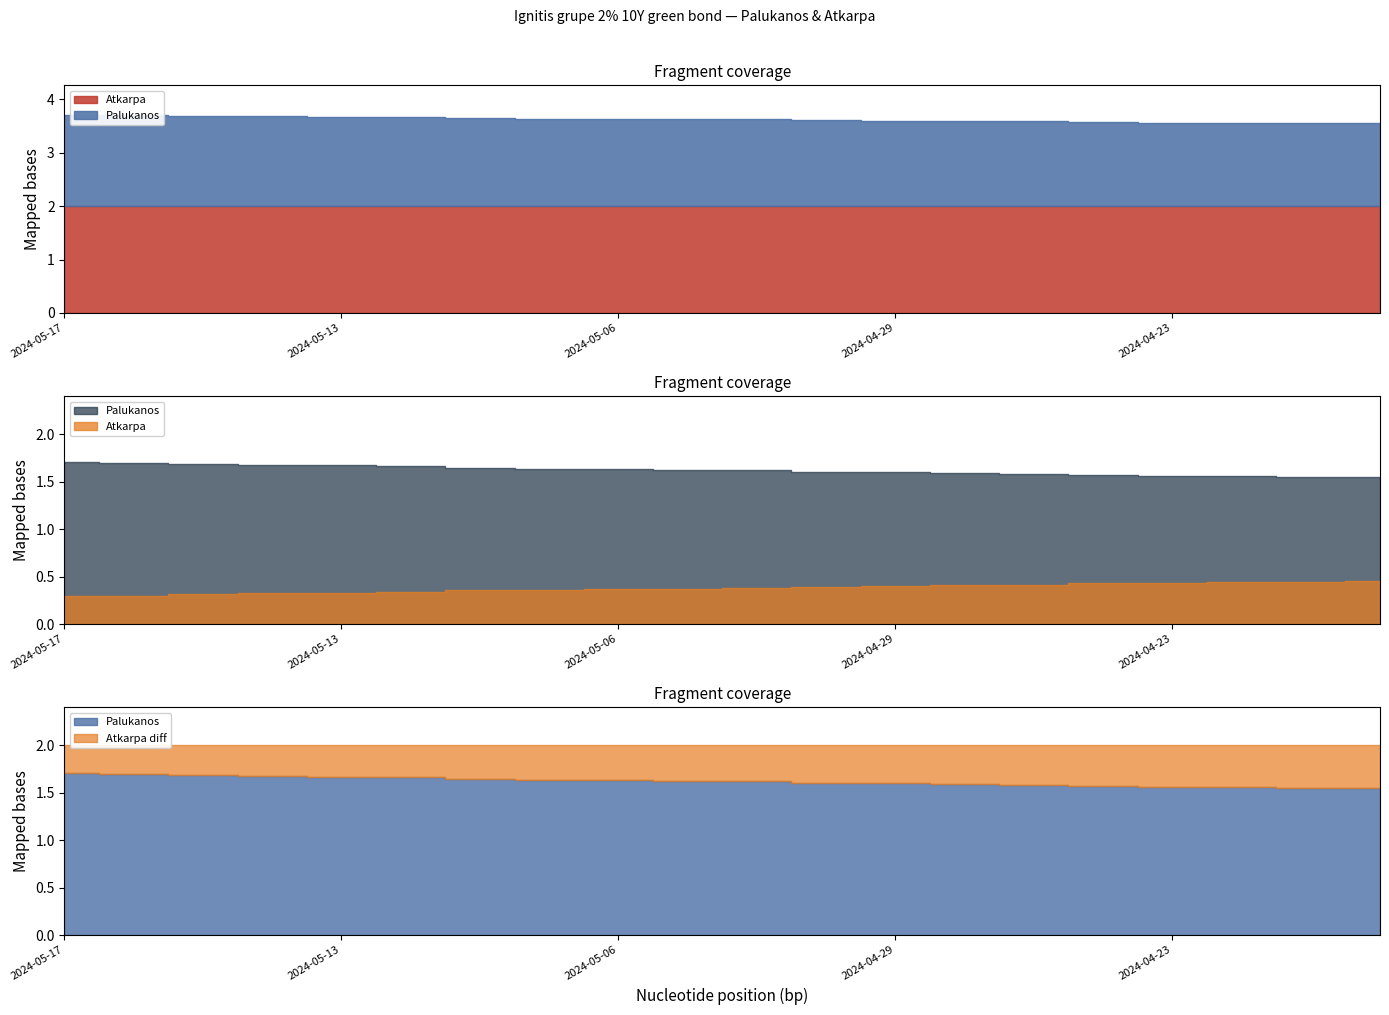

Which category has the highest value across all series?

2024-05-17